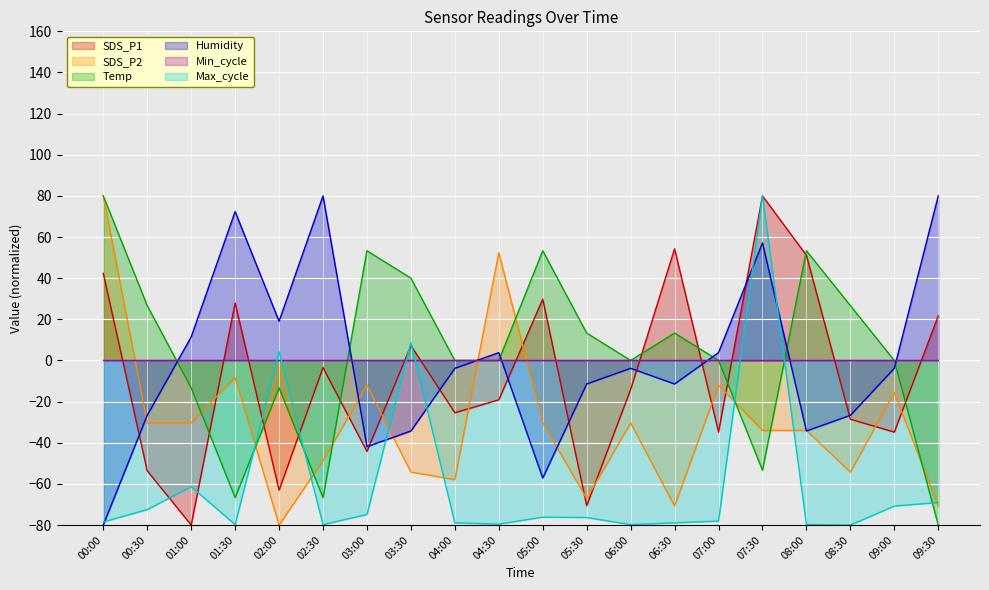

How many values in the Max_cycle series exceed -76?

8